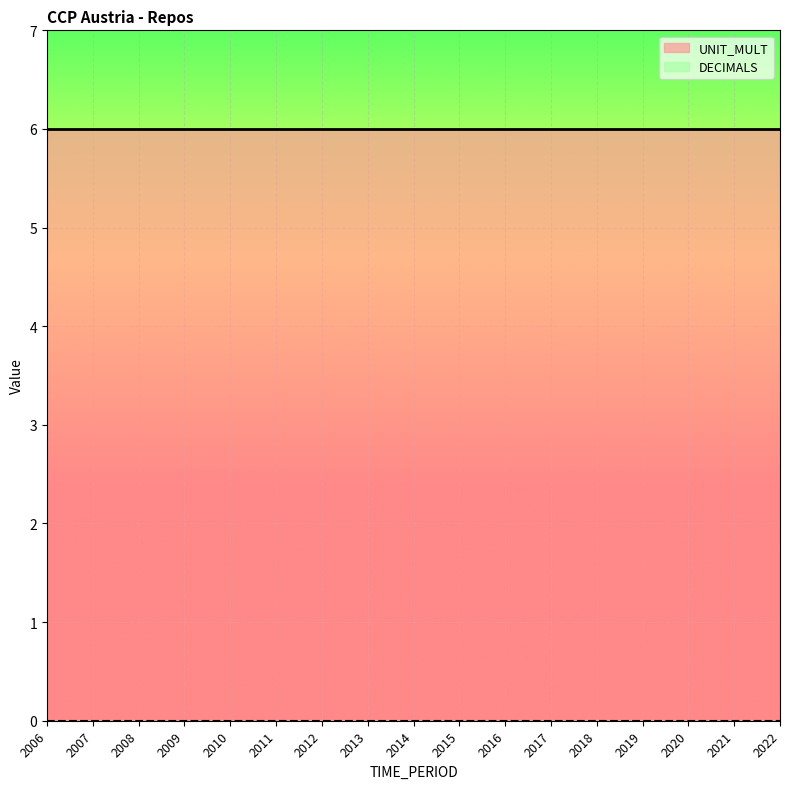

What is the difference between the highest and lowest values at 2020?

6